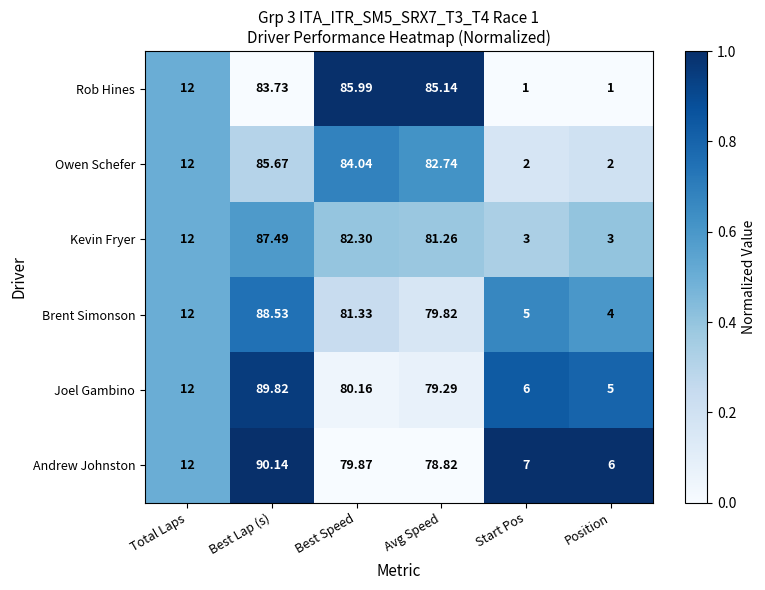

At which category does the chart reach its peak across all series?

Best Lap (s)